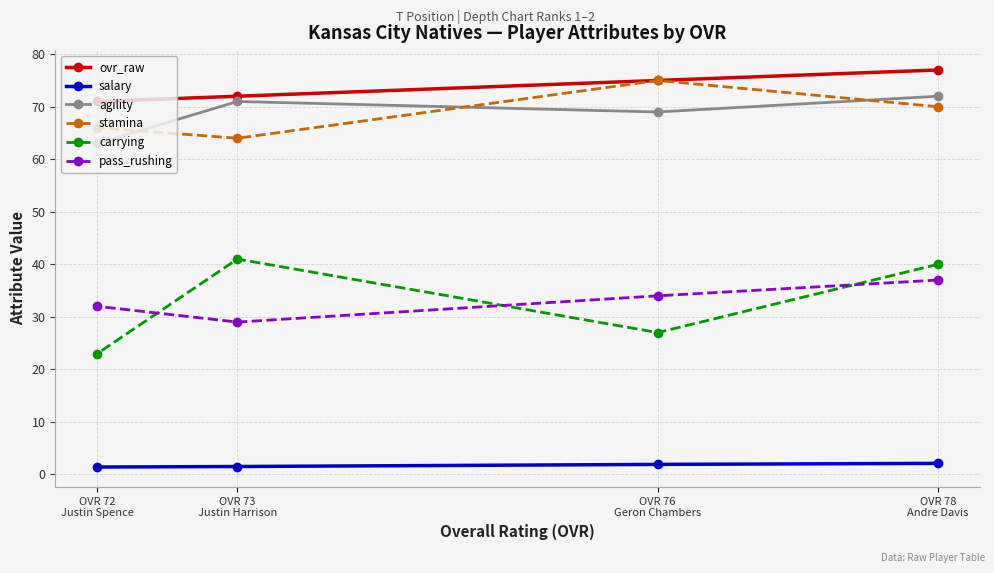

What is the spread (max minus min) of values at OVR 78
Andre Davis?

74.9